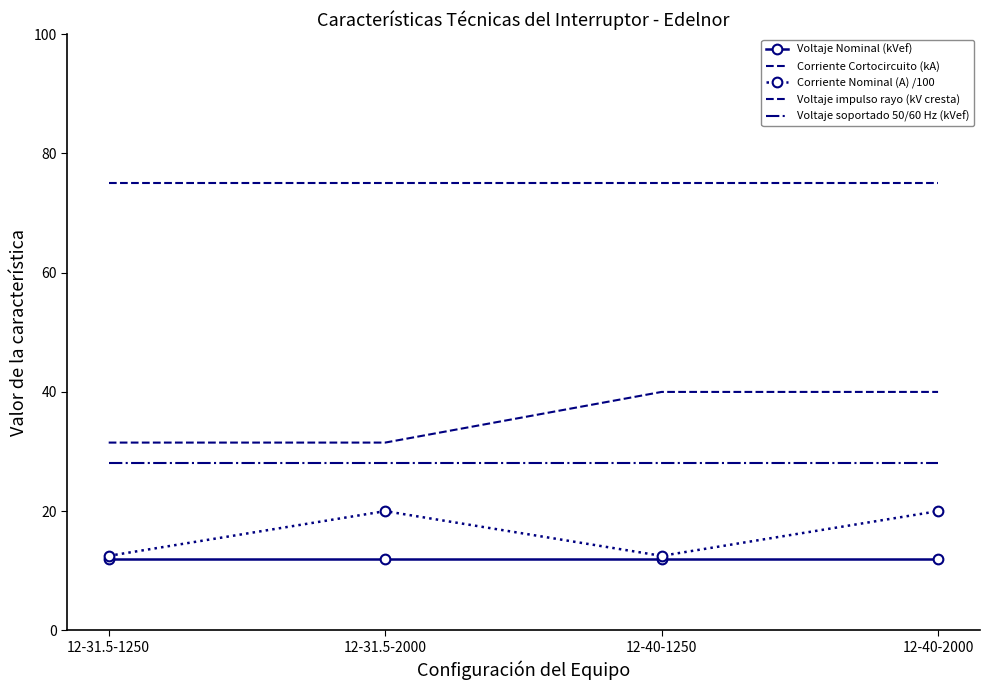

What is the total value across all series at 12-40-1250?

167.5